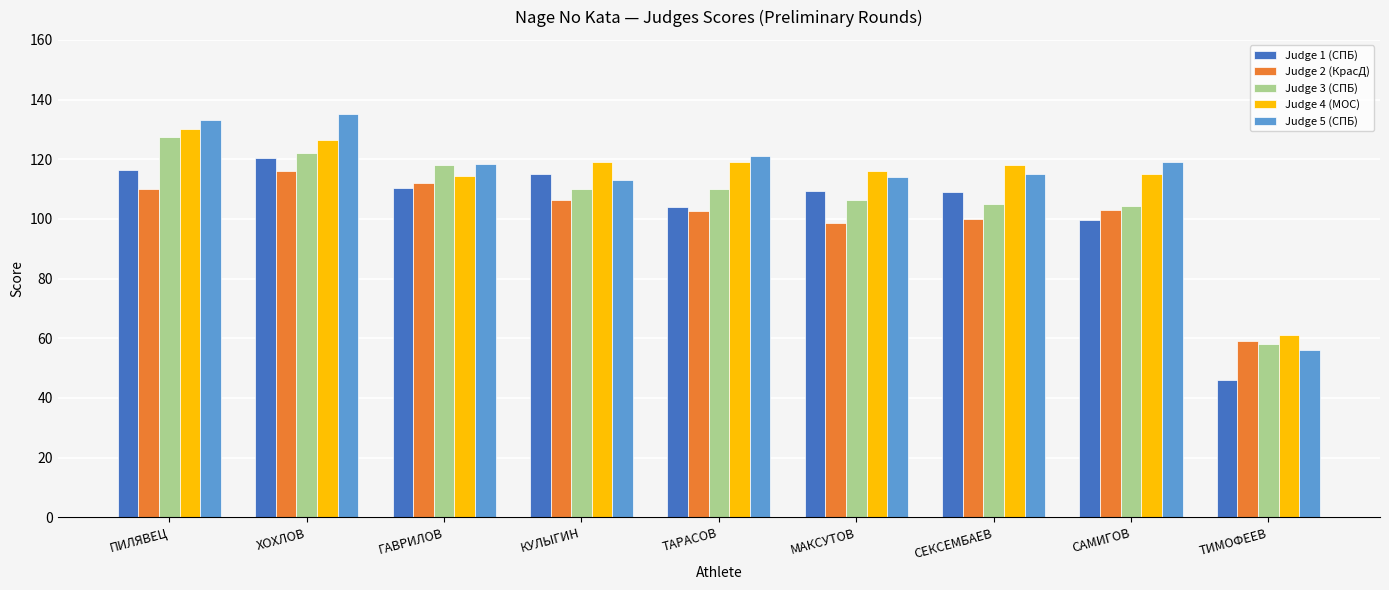

How many groups of bars are there?

9